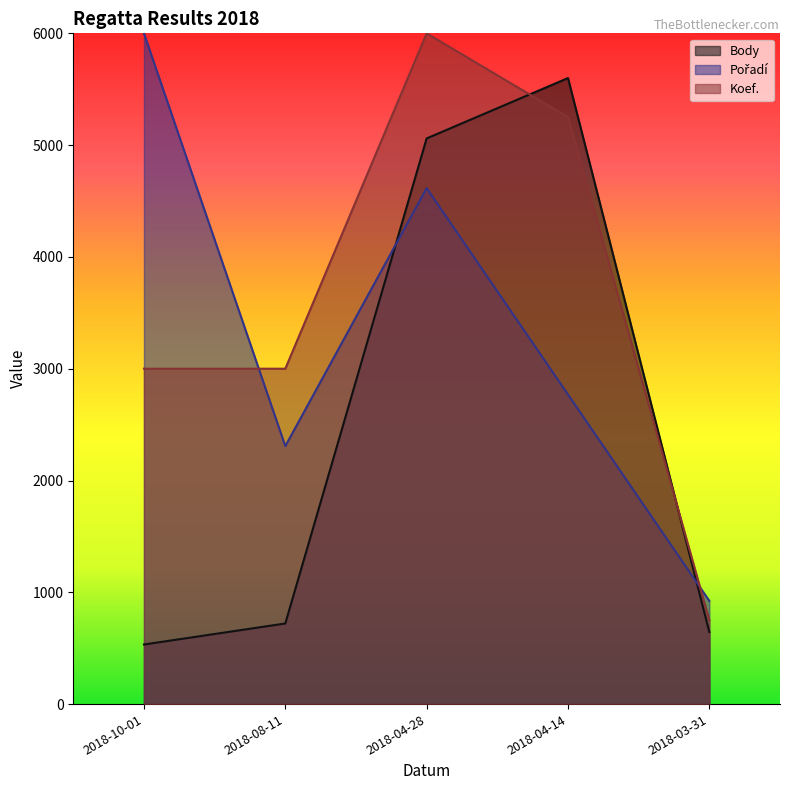

Is the value of Pořadí at 2018-03-31 greater than the value of Body at 2018-03-31?

Yes